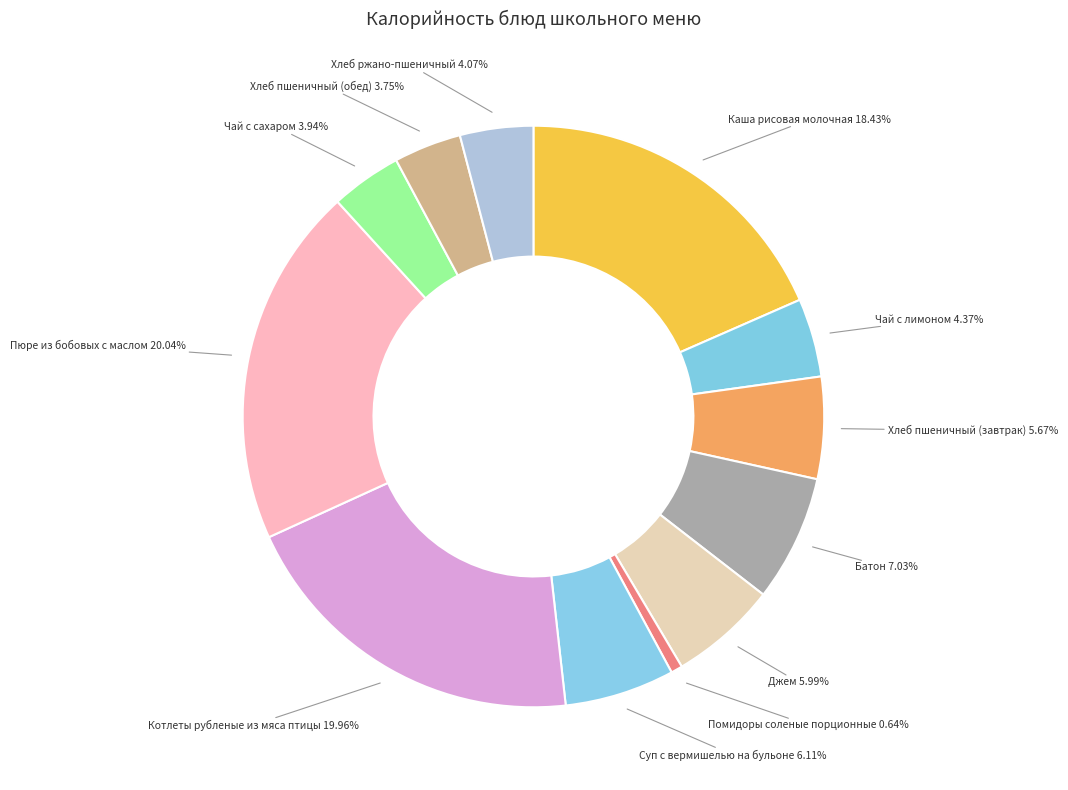

How many slices are in this pie chart?

12